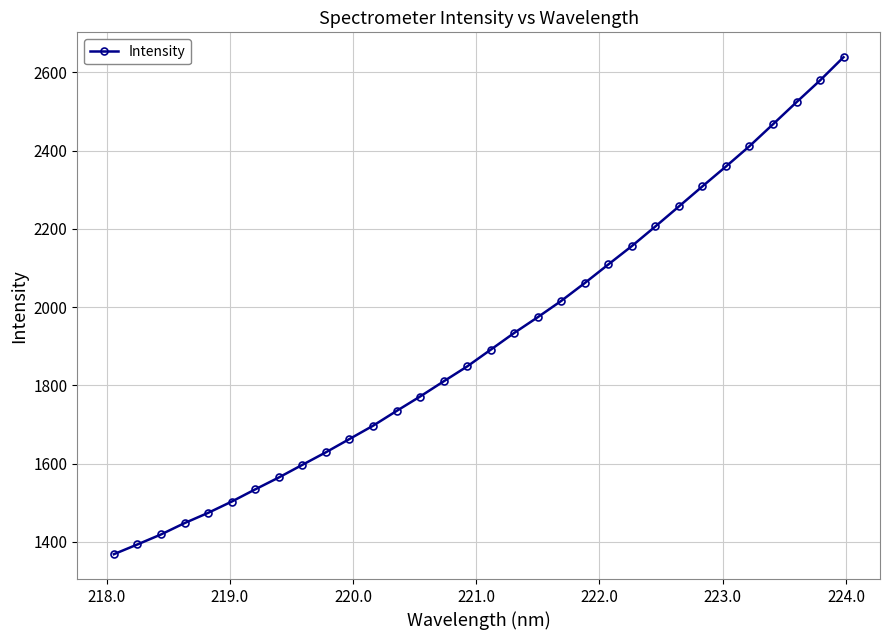

What is the maximum value shown in the chart?

2638.7